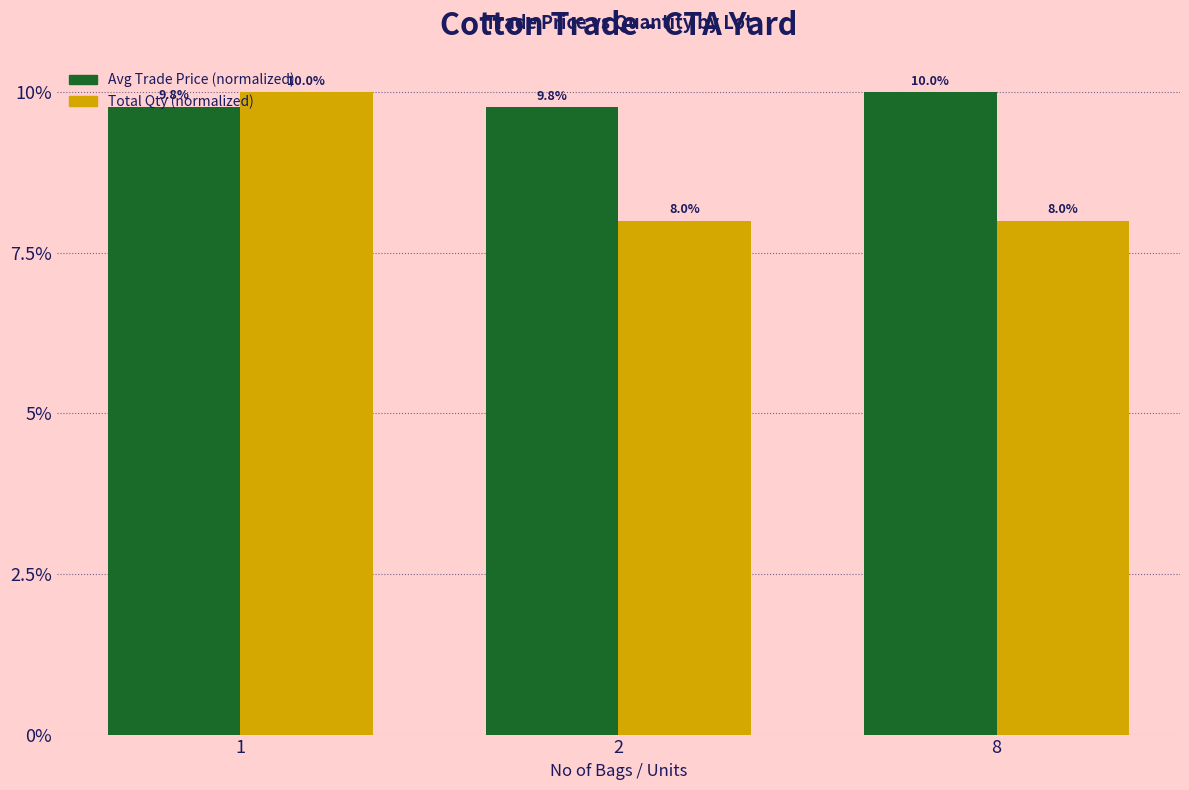

How many bars are there in total?

6